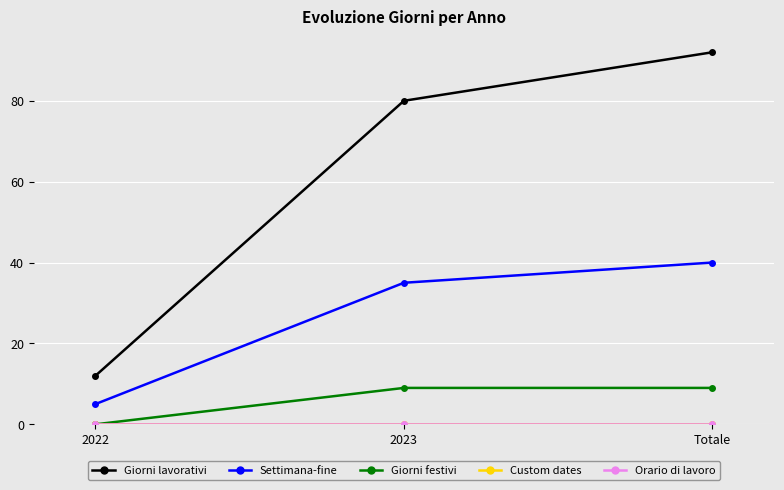

What is the lowest value of the Settimana-fine series?

5